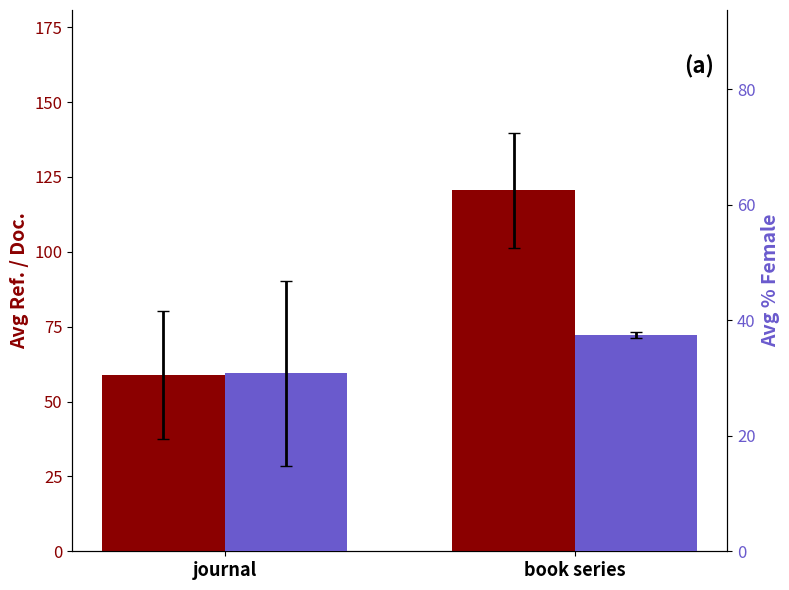

Rank the series by their average value, from lowest to highest.

Avg %Female, Avg Ref. / Doc.